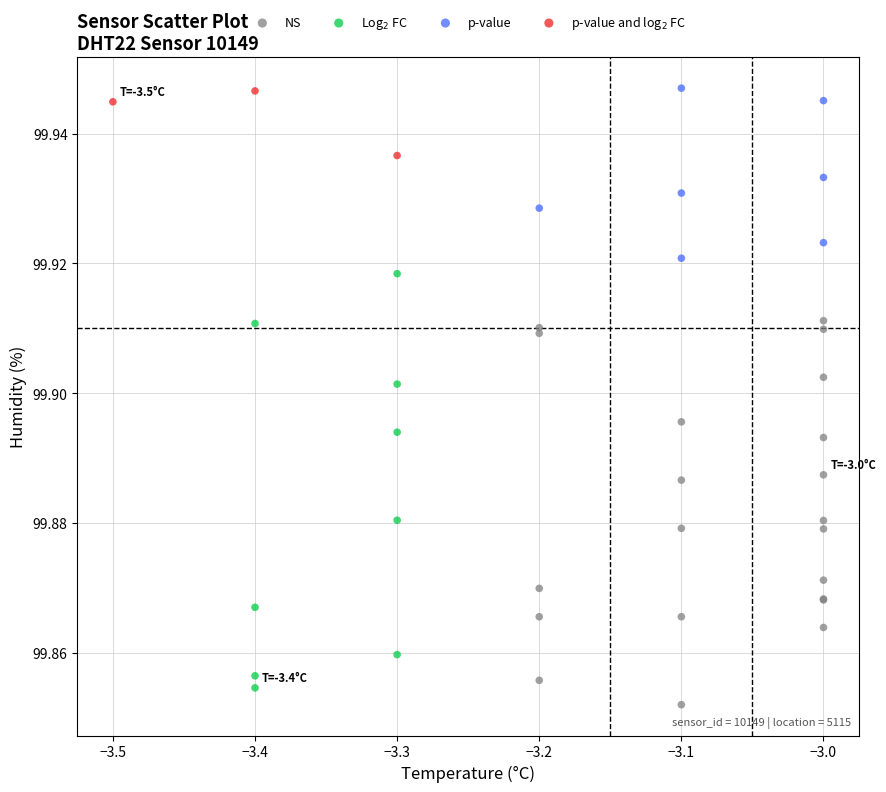

Which series has the largest Y range (max minus min)?

Log$_2$ FC